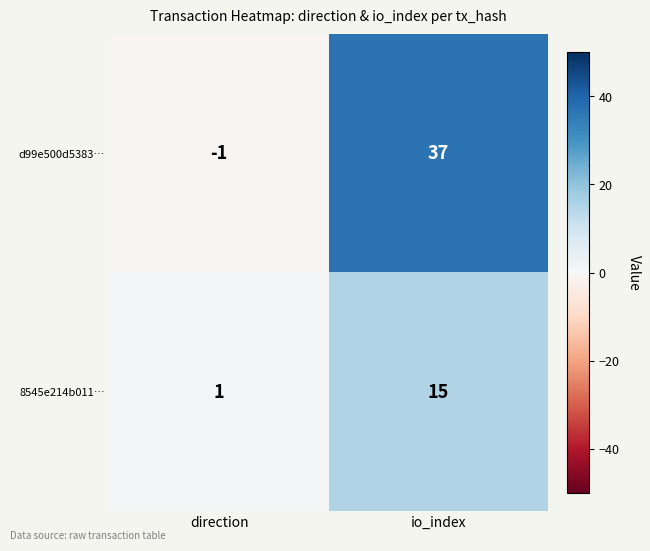

At which label does 8545e214b011… reach its peak?

io_index